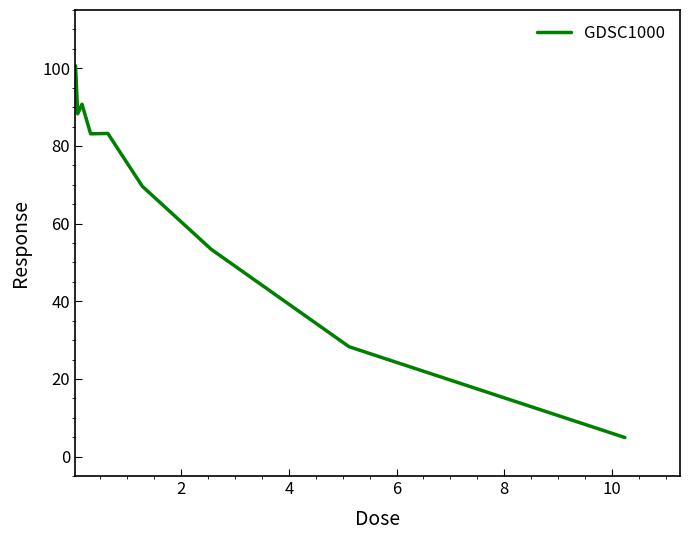

What is the smallest value displayed?

4.9